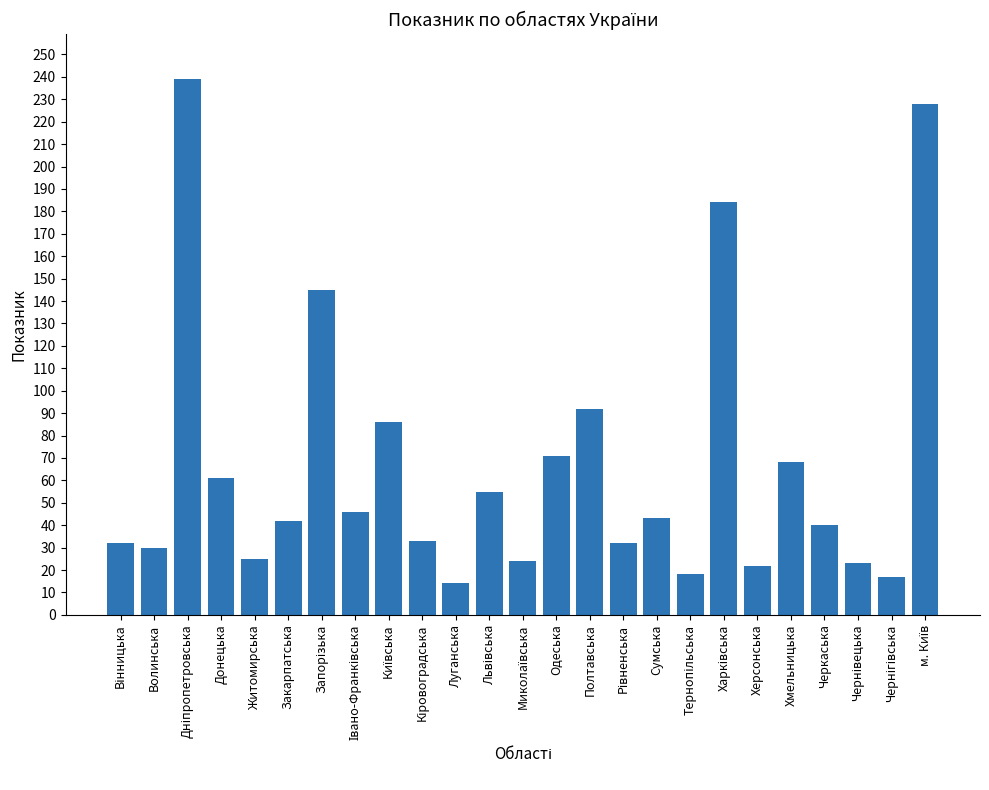

Which has a higher value, Луганська or Полтавська?

Полтавська